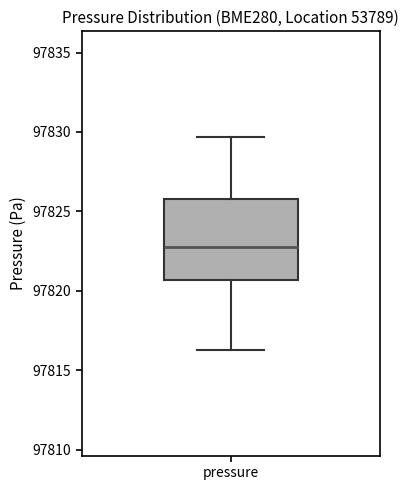

Read this box plot against the y-axis: the position of the median line, the range covered by the box, and the ends of both whiskers. The values are not printed on the chart, so give them approximately, as read against the axis.

median 97823.0, box 97820.5 to 97826.0, whiskers 97816.5 to 97829.5